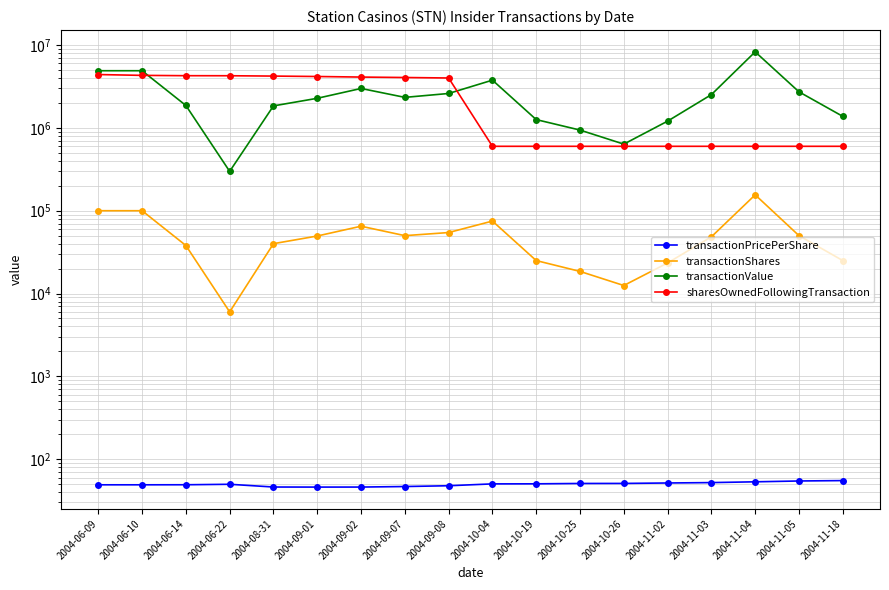

Reading left to right, list all the values displayed in this chart.

transactionPricePerShare: 49.0	49.0	49.1	49.8	46.1	46.0	46.1	46.7	47.8	50.3	50.4	50.9	50.9	51.6	52.1	53.3	54.5	55.1
transactionShares: 100000.0	100000.0	38000.0	6000.0	40000.0	49500.0	65000.0	50000.0	54500.0	75000.0	25000.0	18500.0	12500.0	23400.0	48400.0	155500.0	50000.0	25000.0
transactionValue: 4902240.0	4901770.0	1865488.0	298500.0	1844184.0	2277525.0	2993452.0	2336765.0	2603618.0	3772725.0	1259513.0	941434.0	636844.0	1206860.0	2523446.0	8285980.0	2726620.0	1378390.0
sharesOwnedFollowingTransaction: 4407837.0	4307837.0	4269837.0	4263837.0	4223837.0	4174337.0	4109337.0	4059337.0	4004837.0	599427.0	599427.0	599427.0	599427.0	599427.0	599427.0	599427.0	599427.0	599427.0